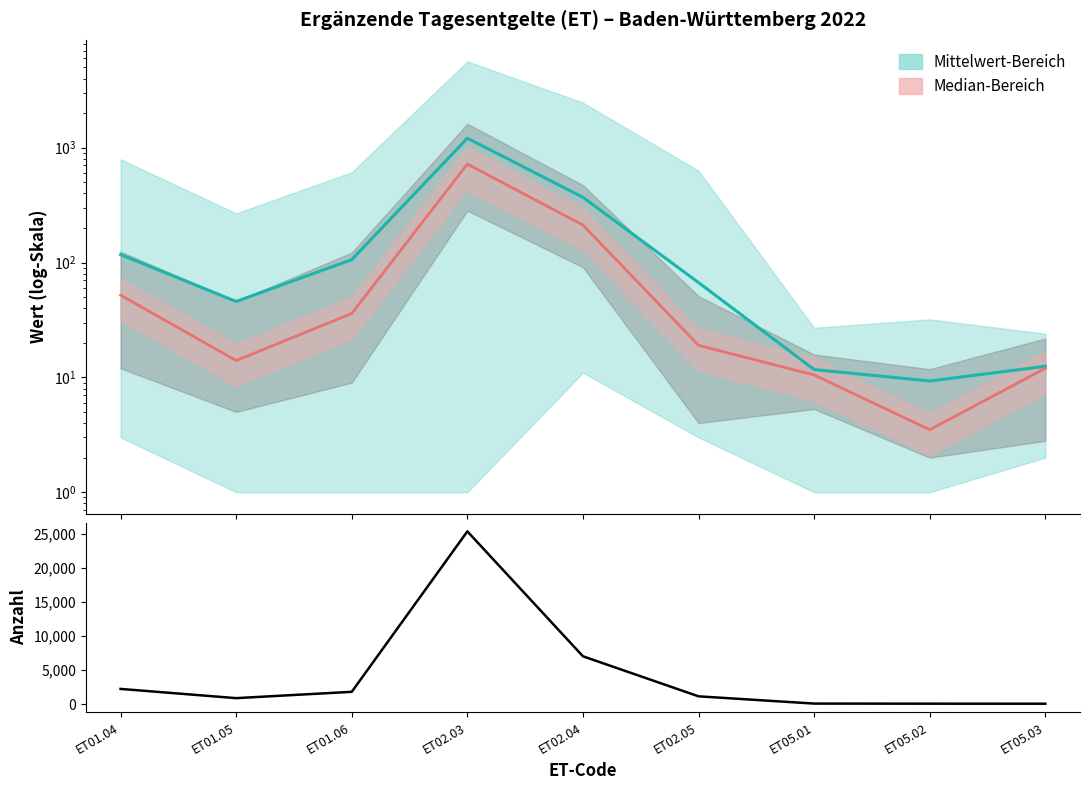

What is the difference between the maximum and minimum values in the Anzahl series?

25352.0